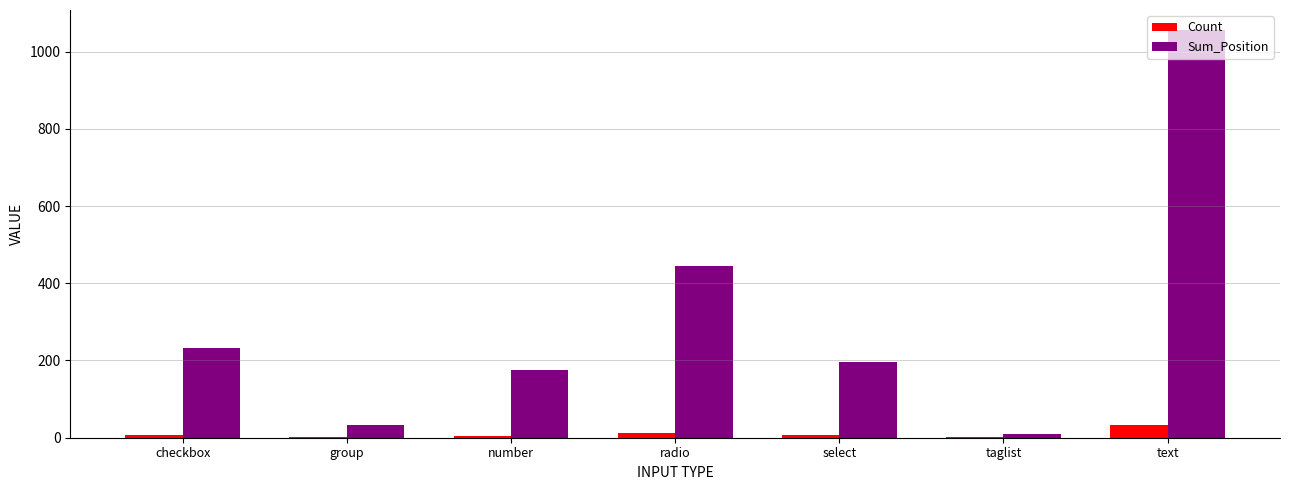

Does the chart contain stacked bars?

No